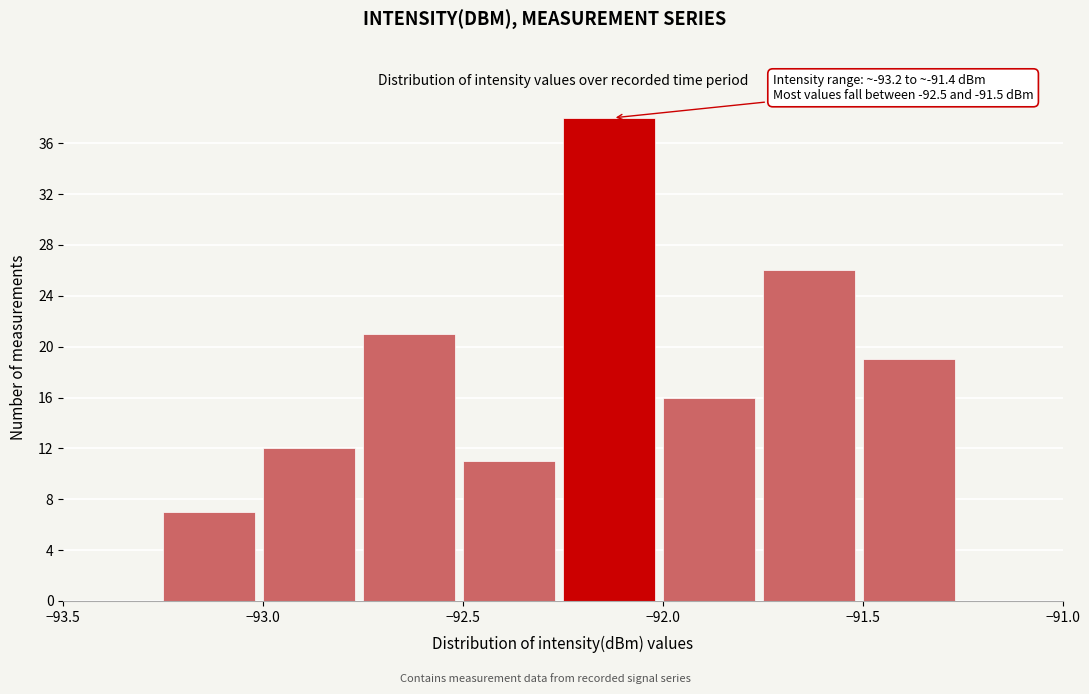

Which range on the x-axis has the tallest bar?

-92.25 to -92.00